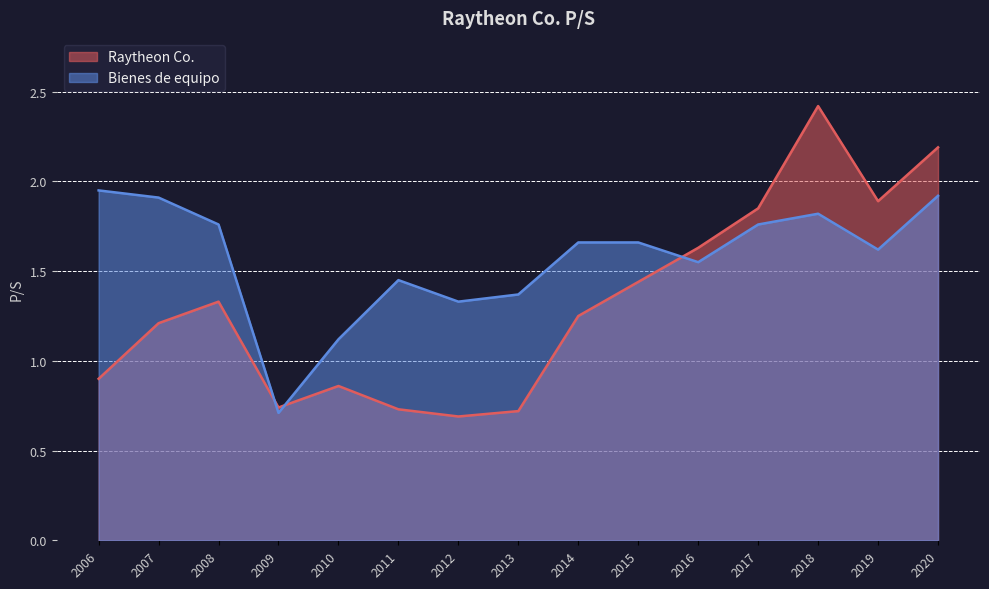

How many lines are shown in the chart?

2